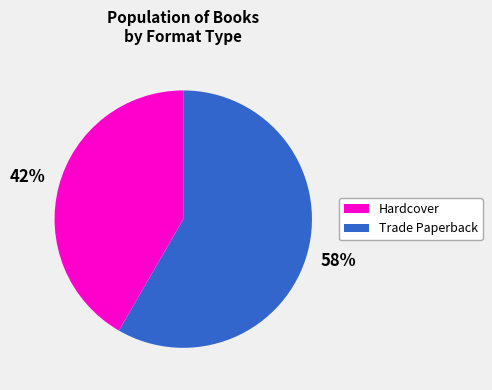

How many segments does this pie chart have?

2